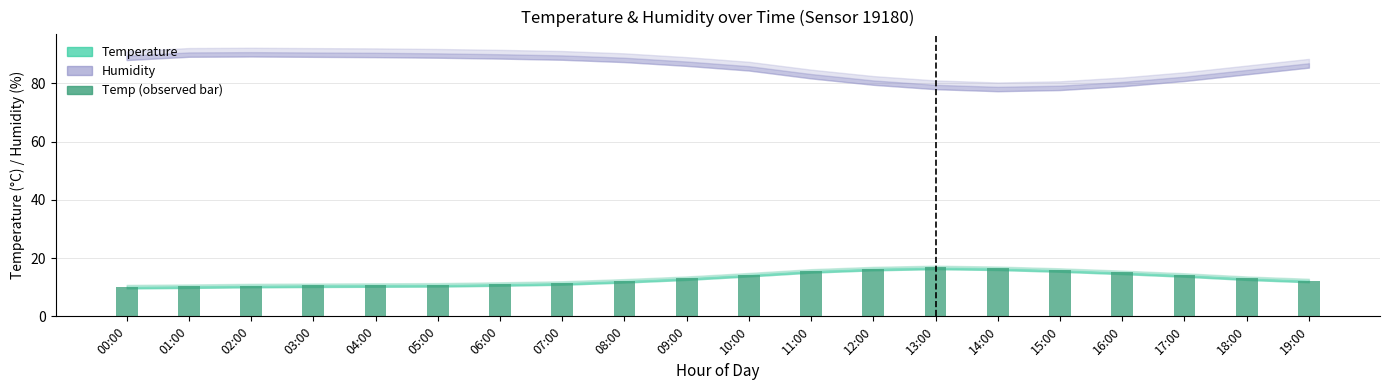

What is the minimum value shown in the chart?

10.2